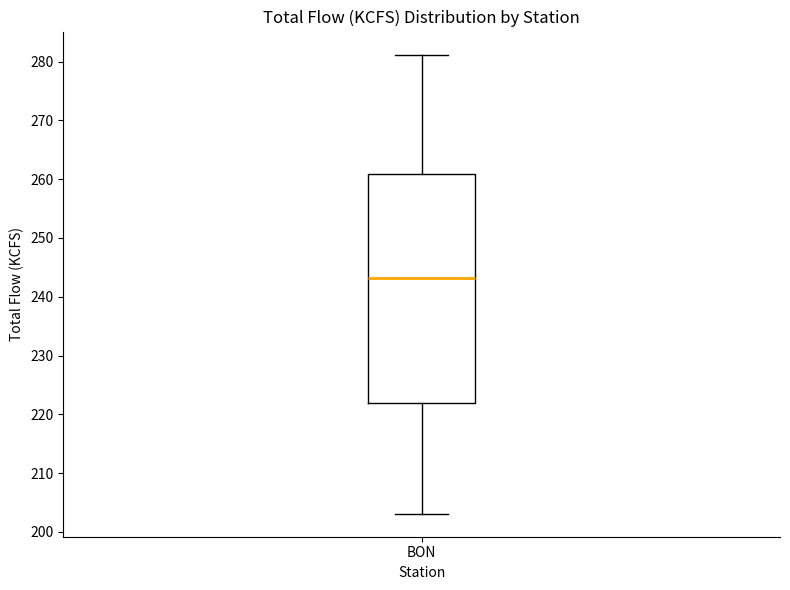

Read this box plot against the y-axis: the position of the median line, the range covered by the box, and the ends of both whiskers. The values are not printed on the chart, so give them approximately, as read against the axis.

median 243, box 222 to 261, whiskers 203 to 281